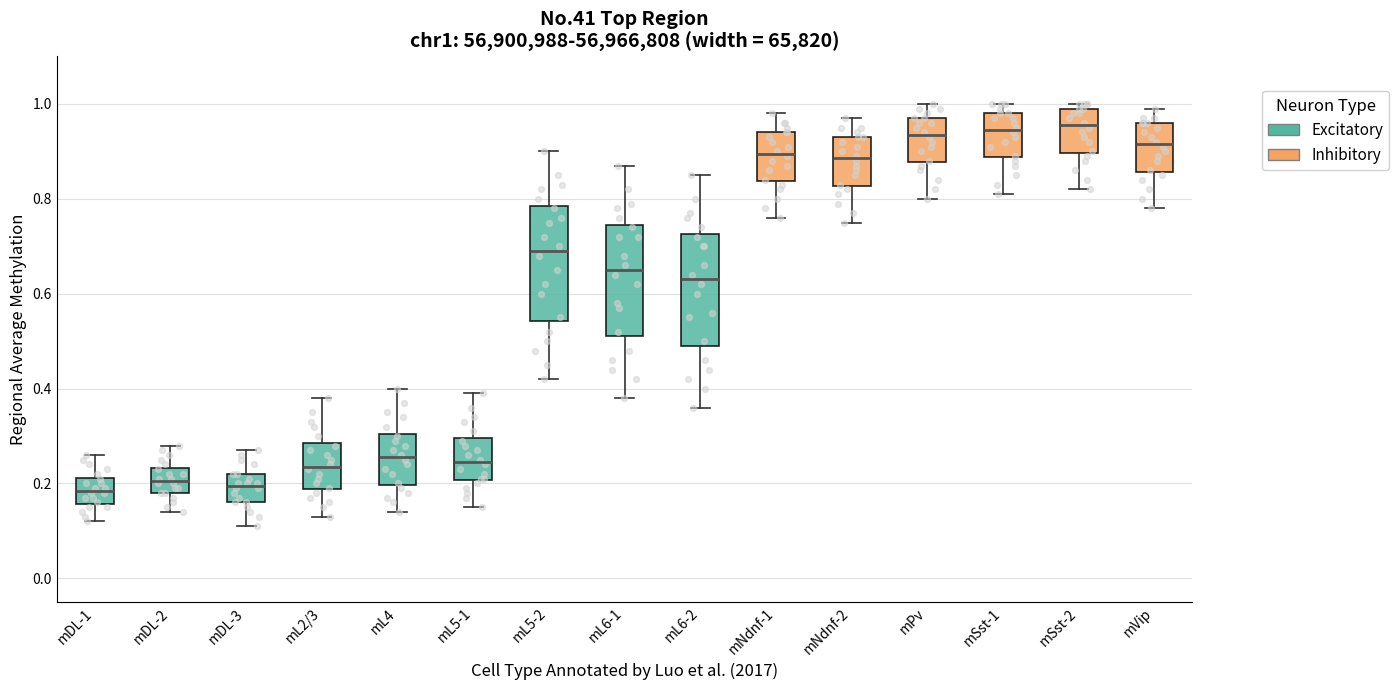

Where does the upper whisker of the box for mL5-1 end on the y-axis? The values are not printed on the chart, so give them approximately, as read against the axis.

0.40